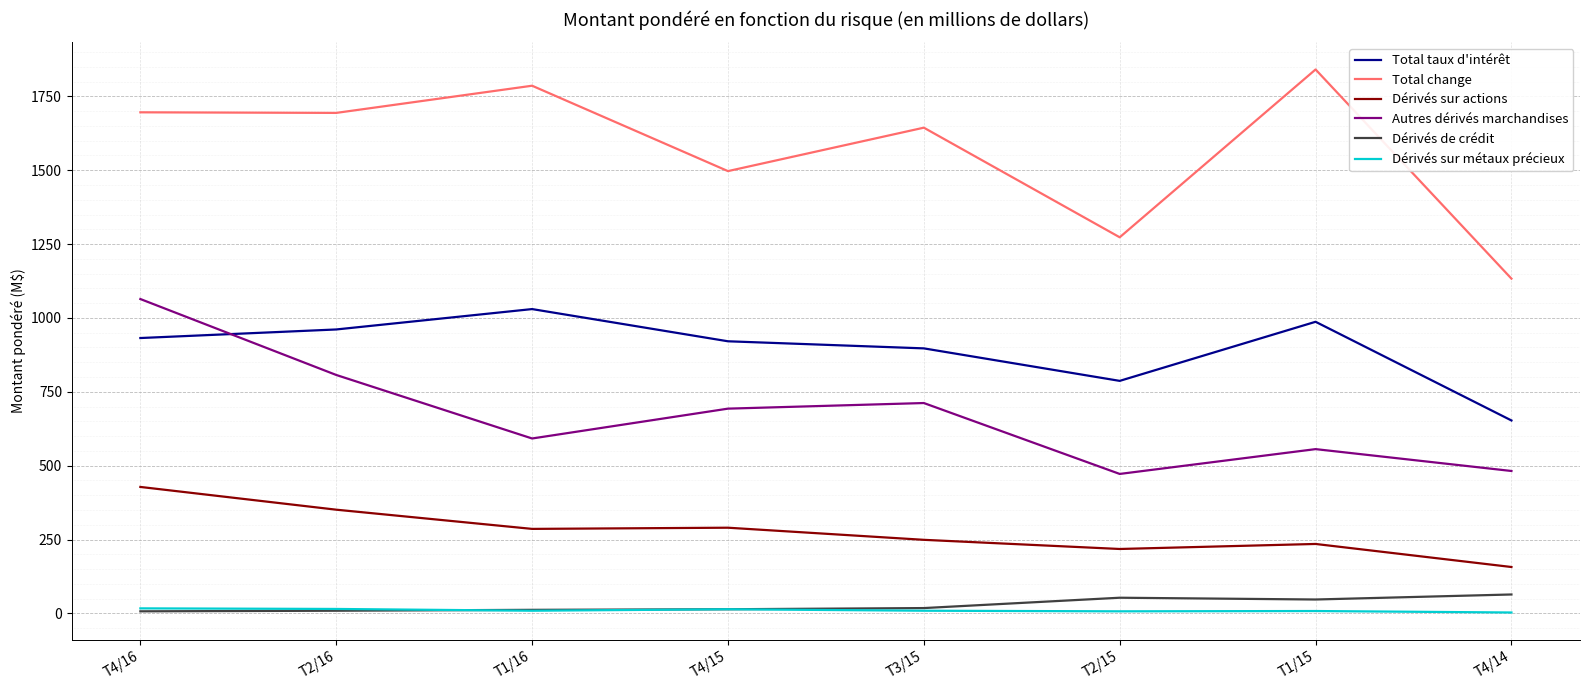

At which label is Autres dérivés marchandises closest to 768?

T2/16